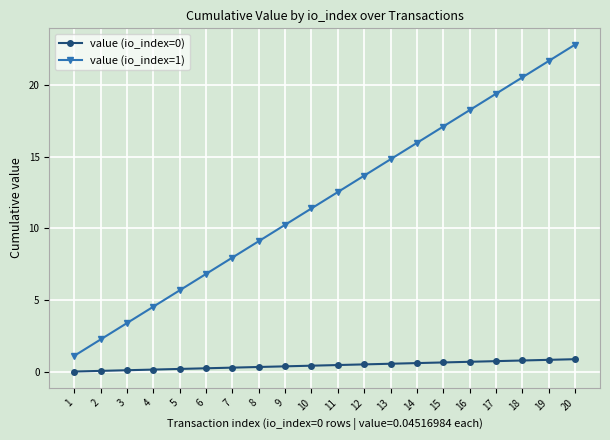

Which series has the largest total across all categories?

value (io_index=1)